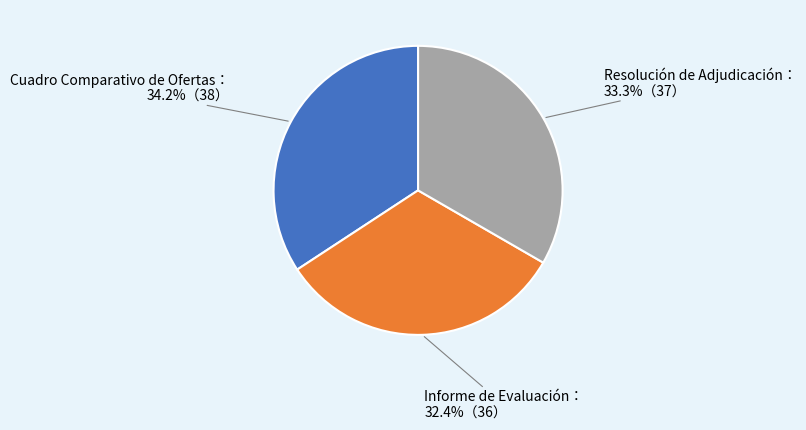

Does any single category account for the majority?

No